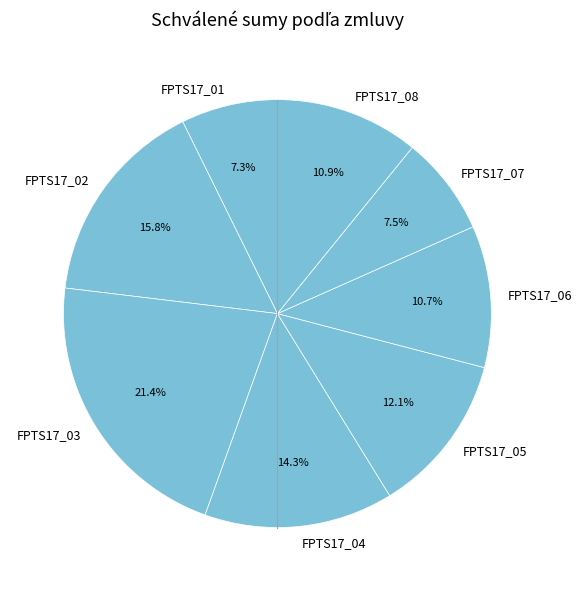

Between FPTS17_04 and FPTS17_03, which is larger?

FPTS17_03